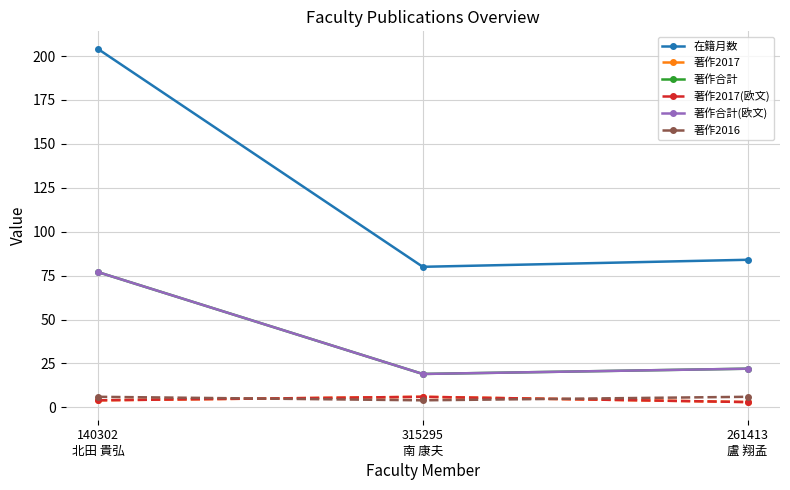

What is the sum of all 著作合計(欧文) values?

118